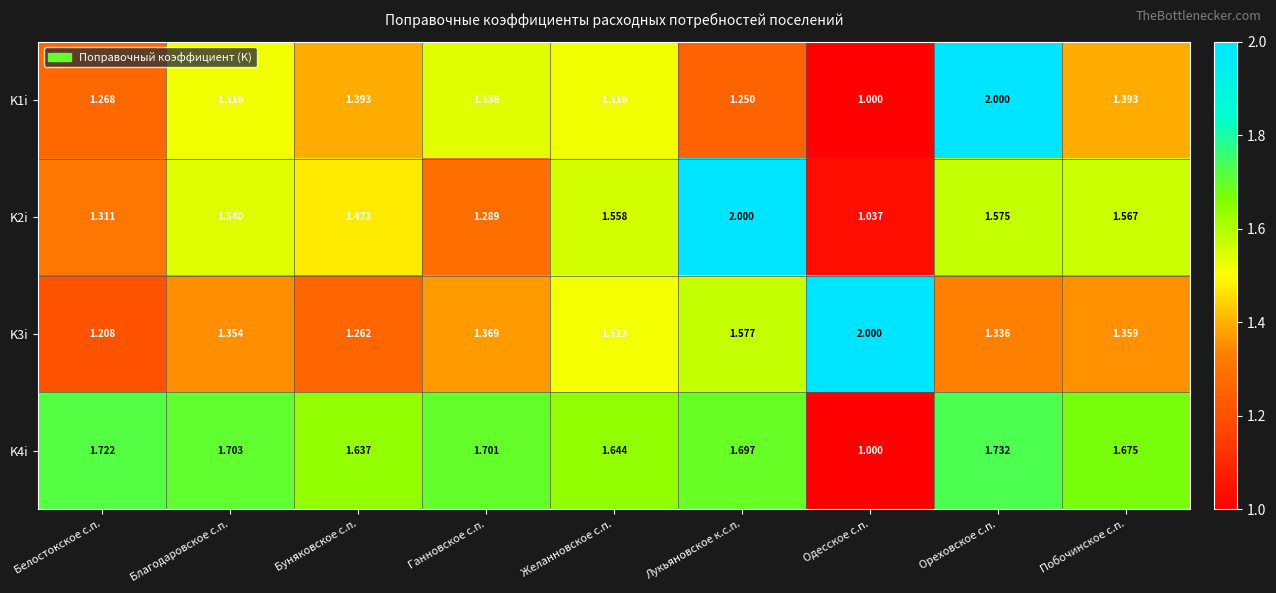

Rank the categories by K3i value from highest to lowest.

Одесское с.п., Лукьяновское к.с.п., Желанновское с.п., Ганновское с.п., Побочинское с.п., Благодаровское с.п., Ореховское с.п., Буняковское с.п., Белостокское с.п.